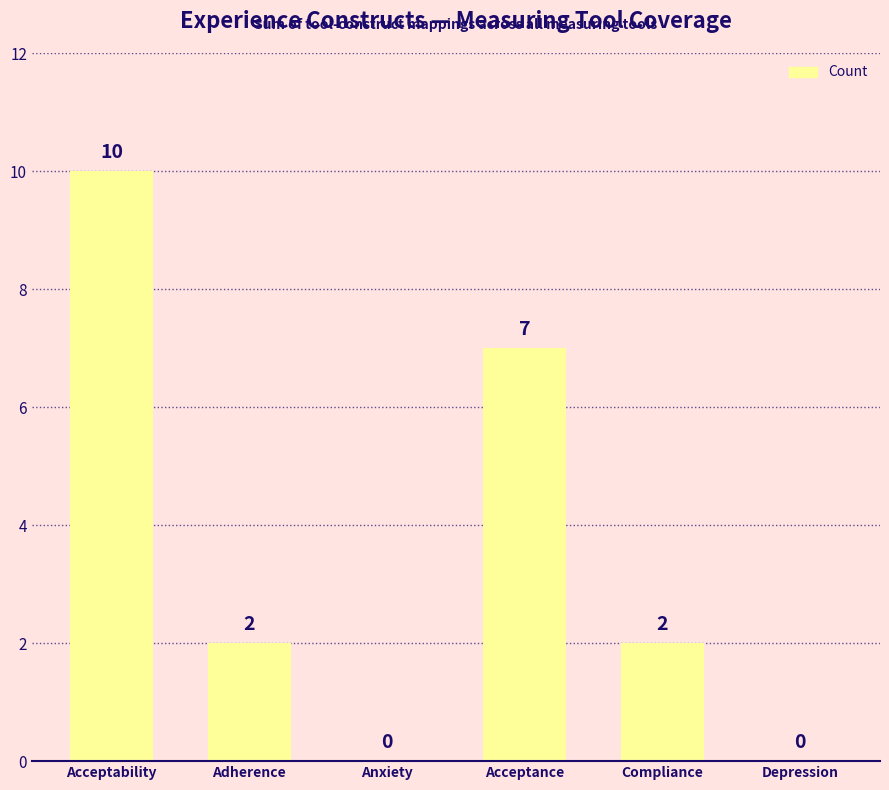

What is the sum of all values?

21